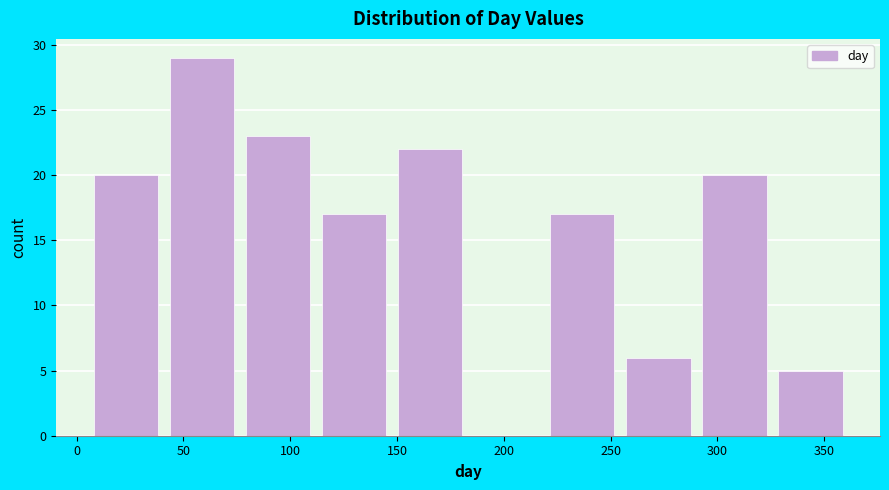

What is the height of the bar covering 330 to 365 on the x-axis? Neither the bar edges nor the heights are printed on the chart, so give them approximately, as read against the axes.

5